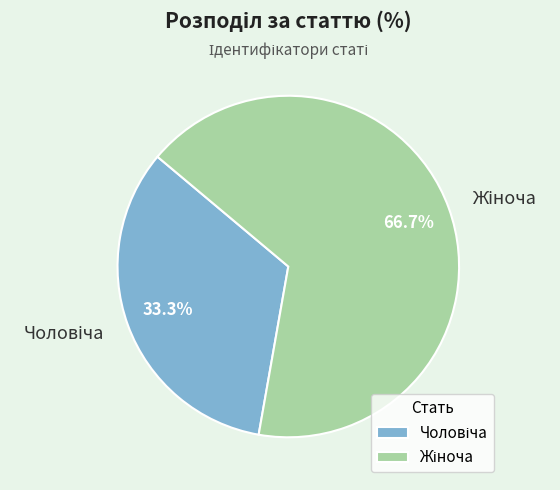

How many segments does this pie chart have?

2